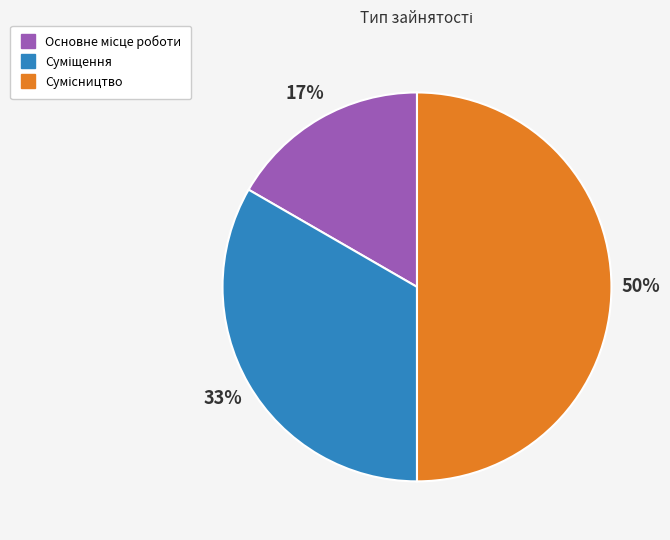

To the nearest percent, what is the difference between the largest and smallest slice percentages?

33%